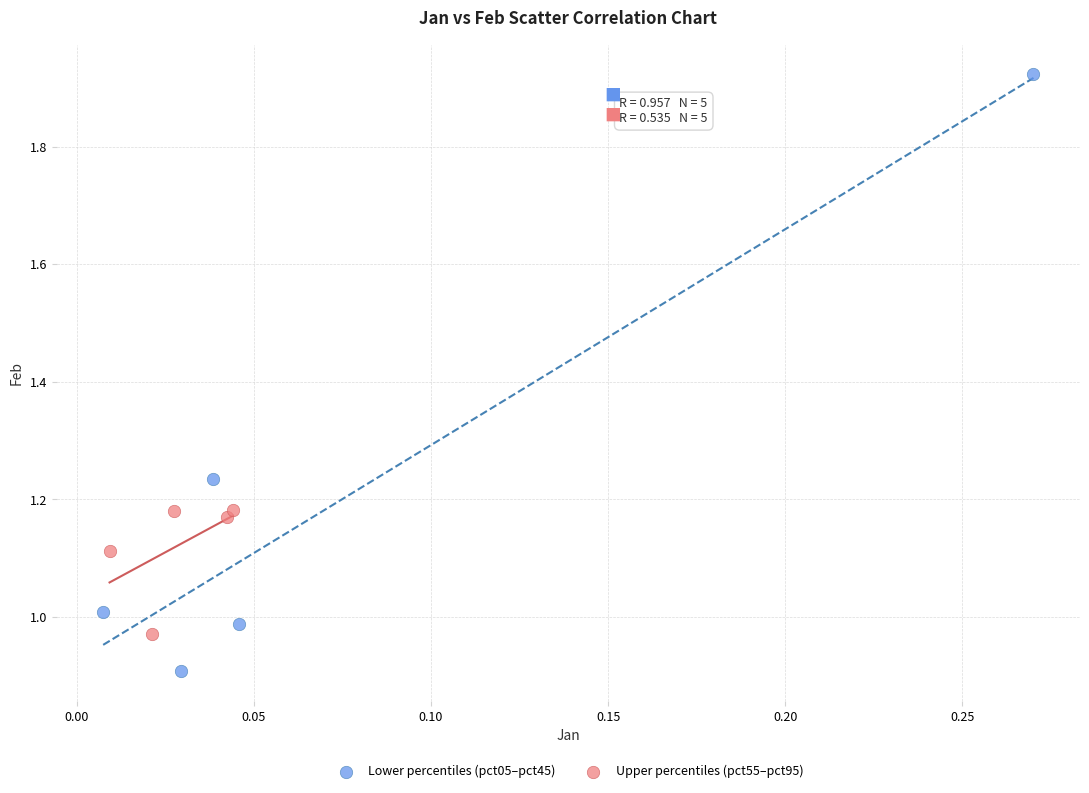

Which series contains the lowest Y value?

Lower percentiles (pct05–pct45)